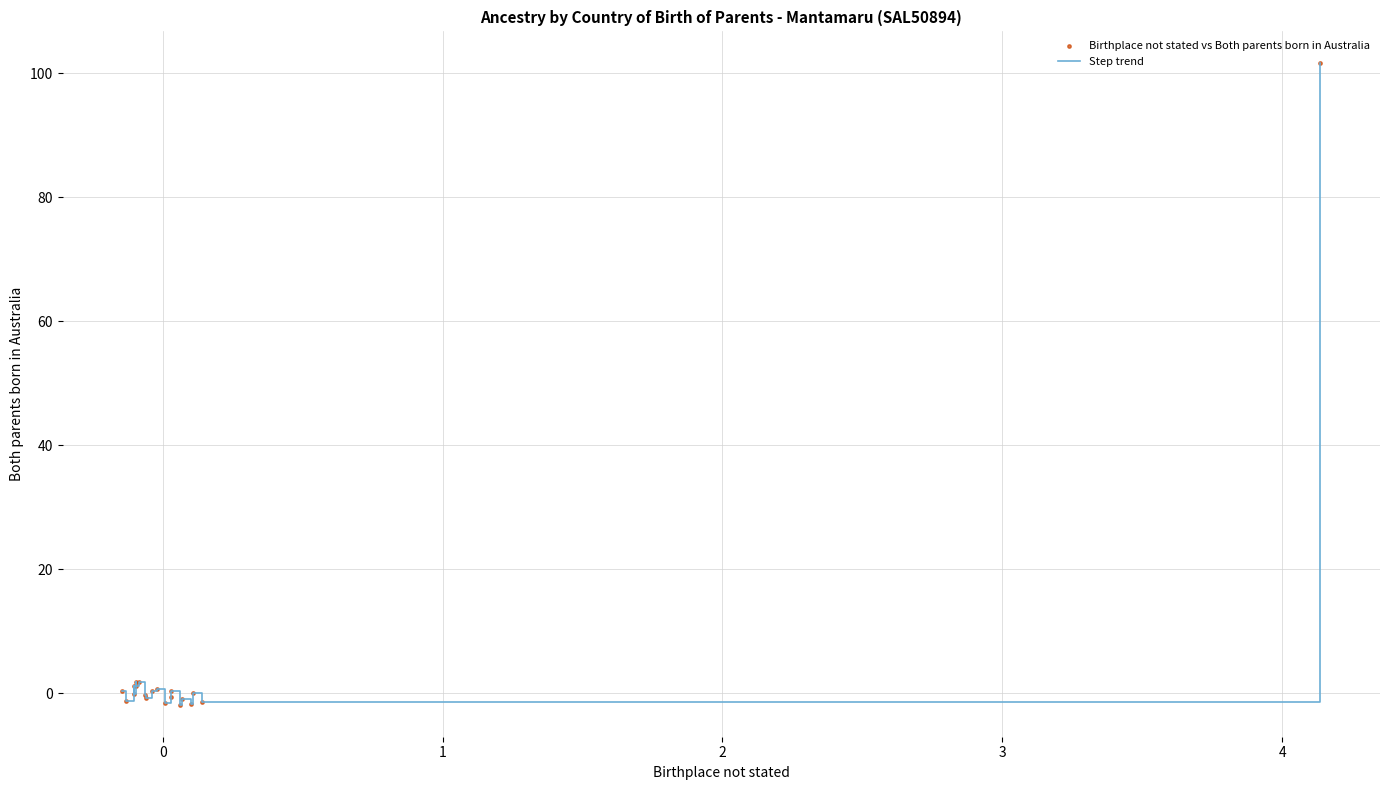

What is the difference between the maximum and minimum values?

103.4